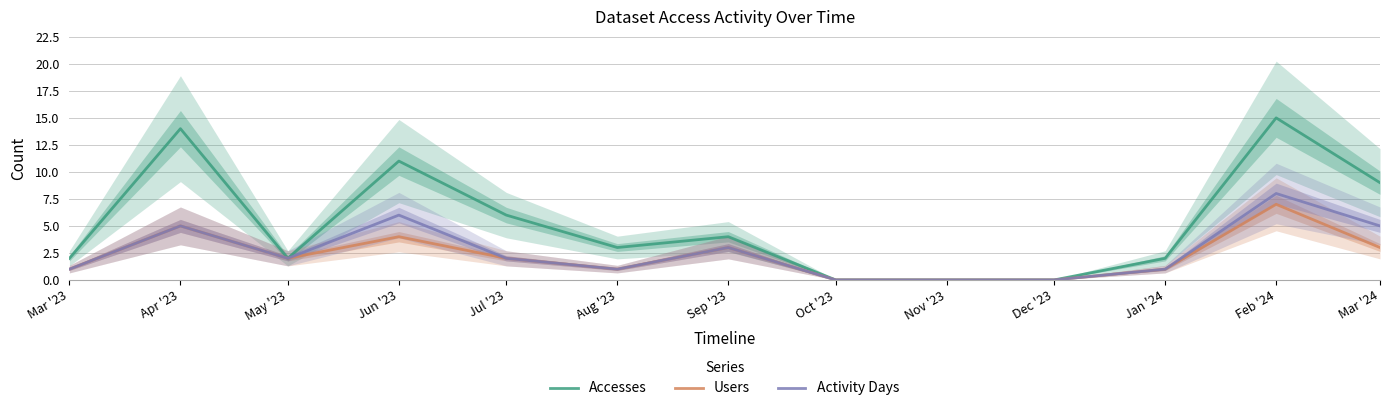

What is the maximum value for Accesses?

15